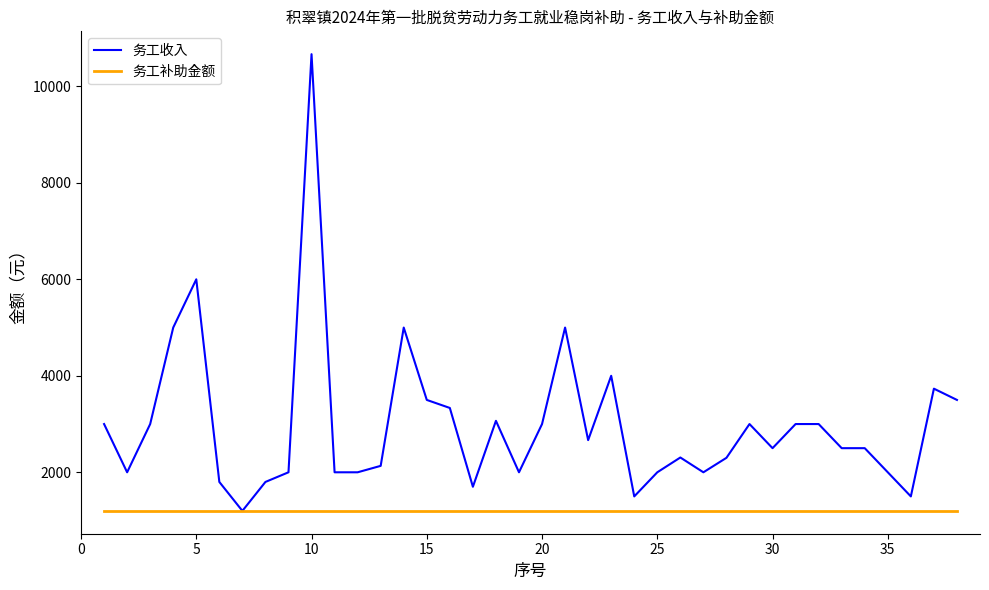

How many lines are shown in the chart?

2